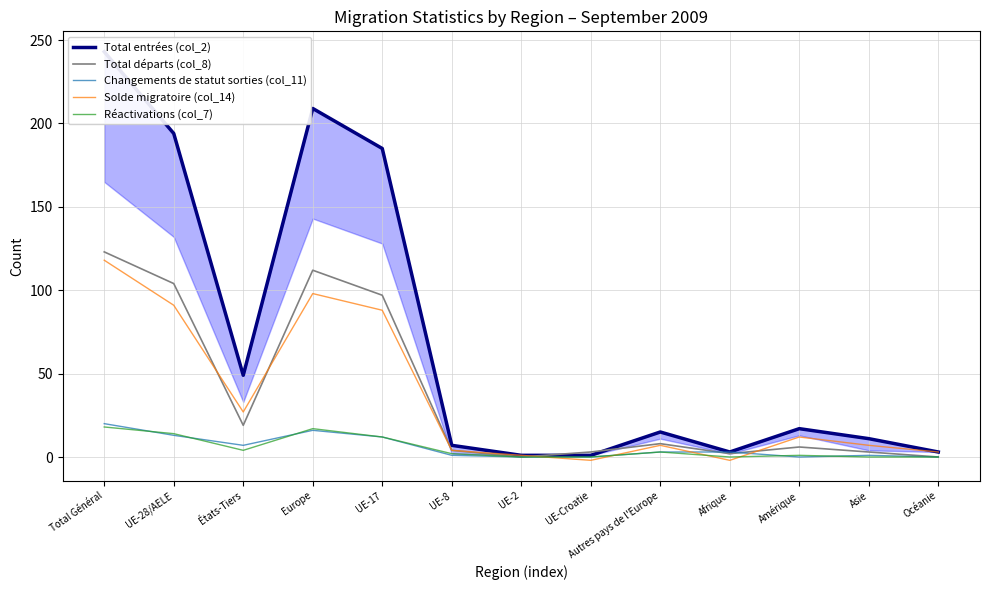

Which series has the largest total across all categories?

Total entrées (col_2)